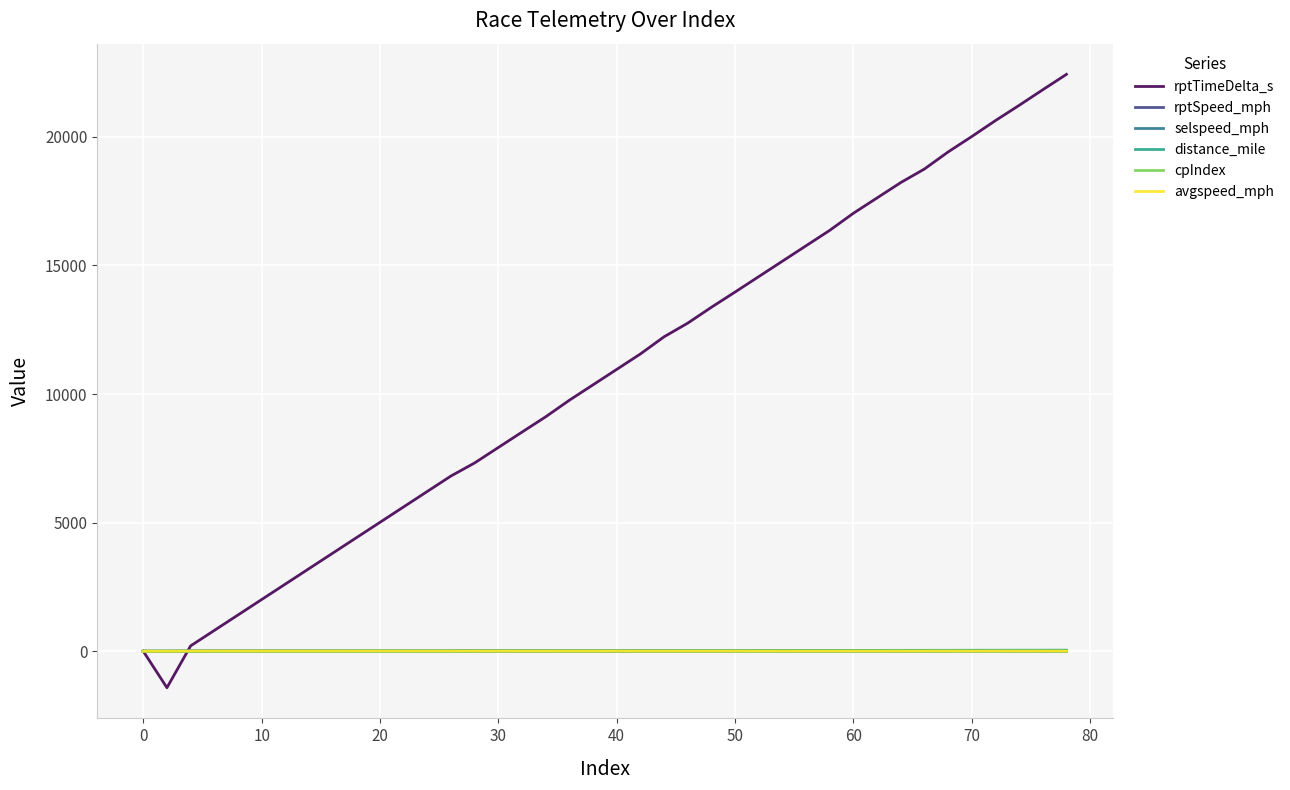

Which series has the largest range (max minus min)?

rptTimeDelta_s